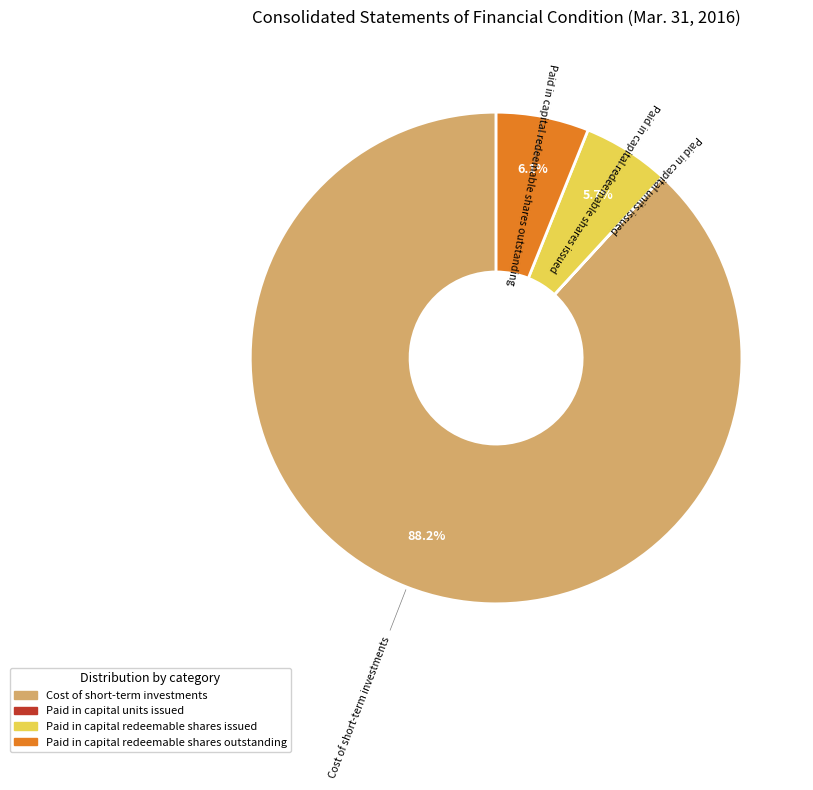

Is it true that Paid in capital redeemable shares issued is 6% of the pie?

True